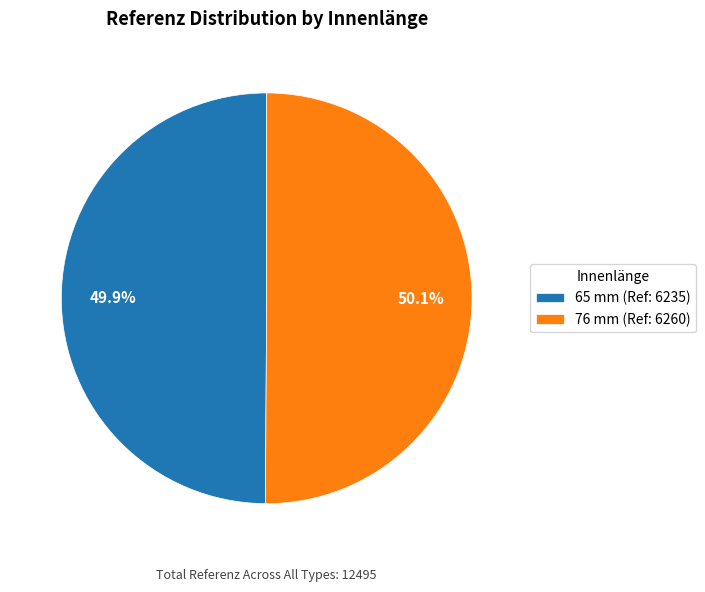

Combined, do 65 mm (Ref: 6235) and 76 mm (Ref: 6260) account for over 50%?

Yes